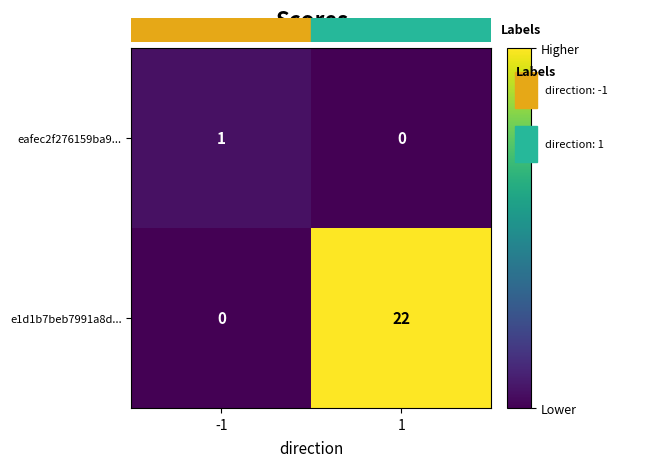

The e1d1b7beb7991a8d... series shows 22 at 1. True or false?

True